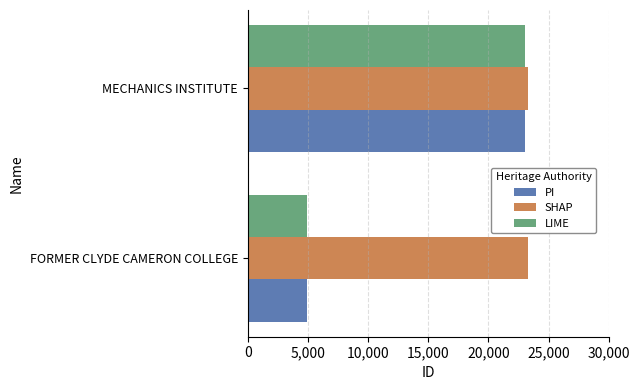

Which series has the largest total across all categories?

SHAP